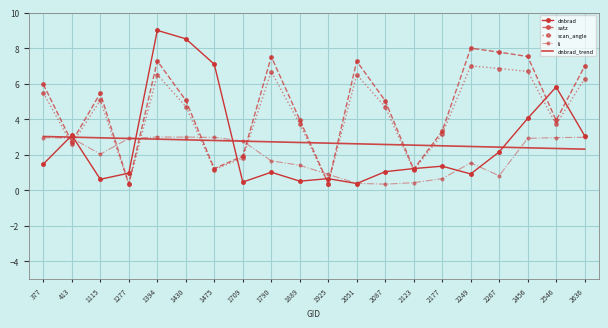

What is the spread (max minus min) of values at 1790?

6.5